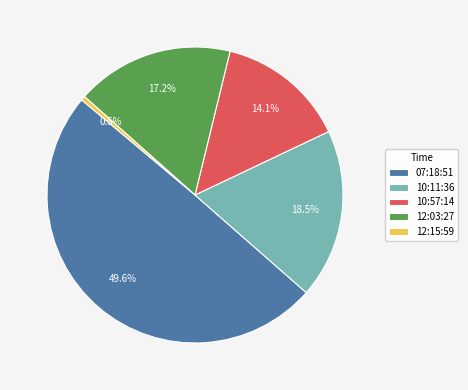

To the nearest percent, what is the difference between the largest and smallest slice percentages?

49%